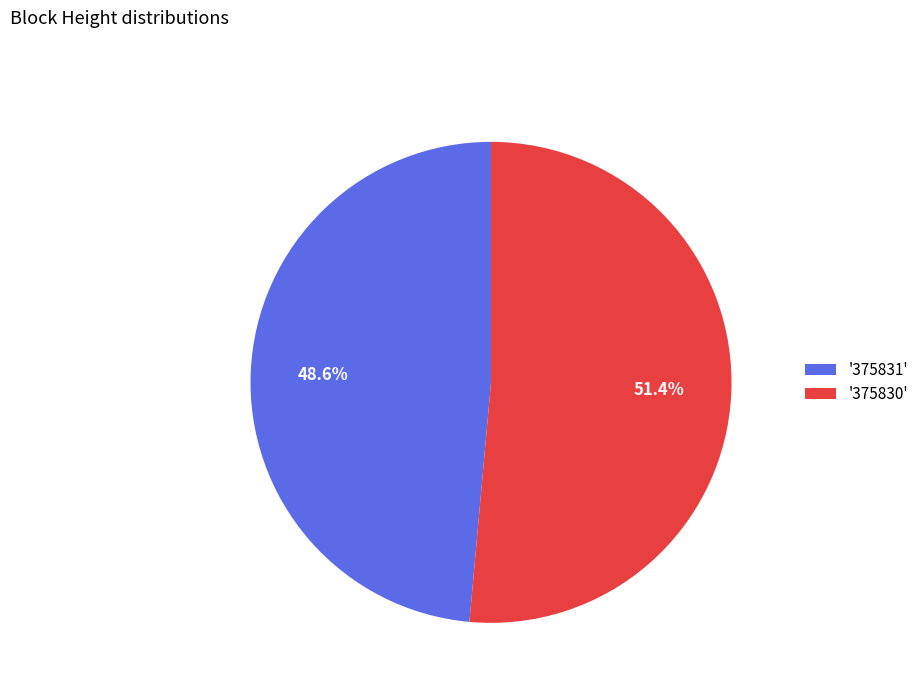

Which category has the biggest portion of the pie?

'375830'